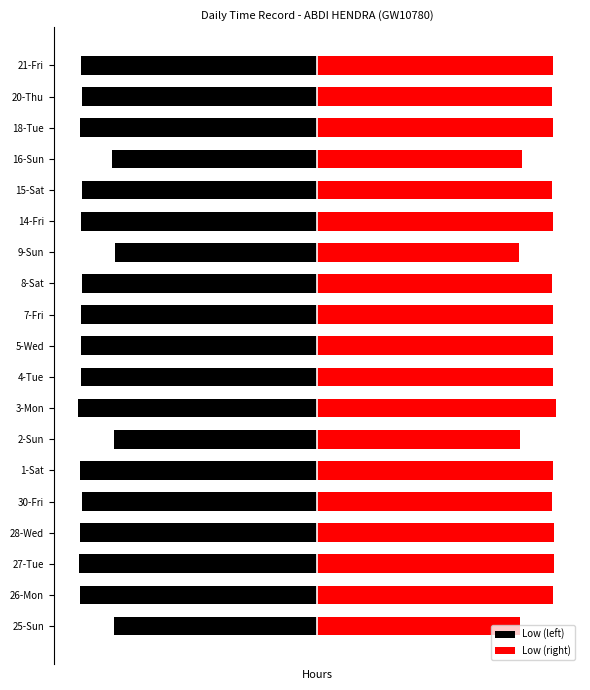

What are all the series names shown in the legend?

Low (left), Low (right)